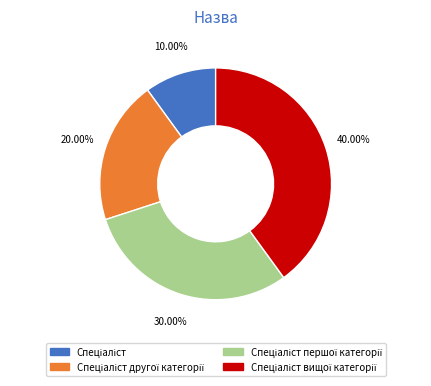

Does any single category account for the majority?

No